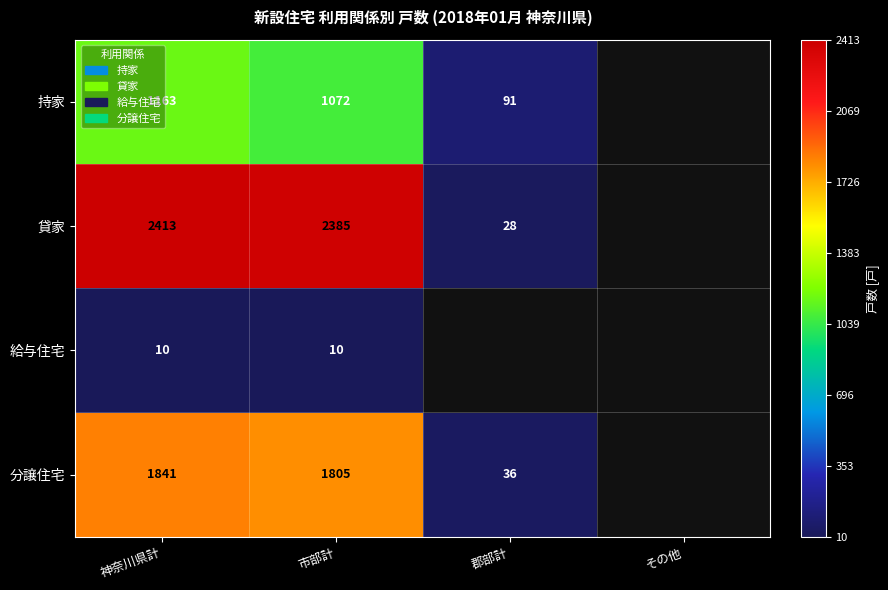

The value of 貸家 at 市部計 is 558. True or false?

False